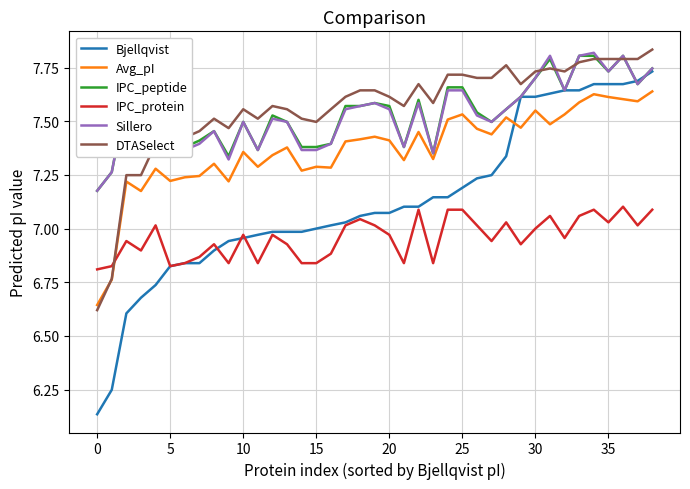

True or false: IPC_protein and Sillero cross at least once.

False